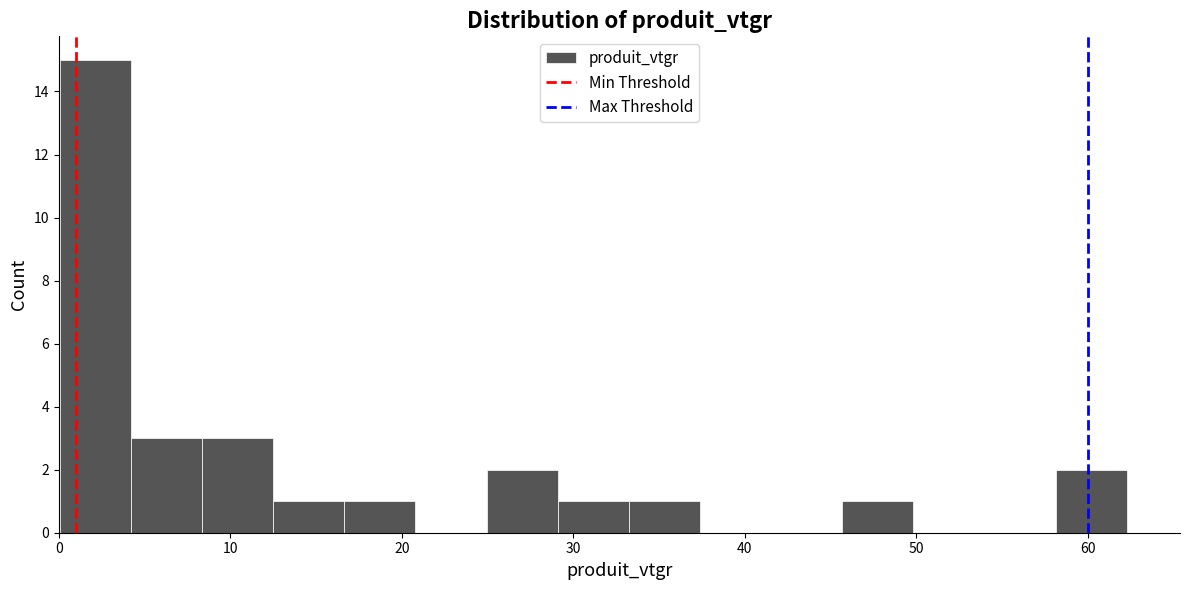

Reading left to right, list every bar in this chart as the range it spans on the x-axis followed by its height. Neither the bar edges nor the heights are printed on the chart, so give them approximately, as read against the axes.

0 to 4: 15
4 to 8: 3
8 to 13: 3
13 to 17: 1
17 to 21: 1
21 to 25: 0
25 to 29: 2
29 to 33: 1
33 to 37: 1
37 to 42: 0
42 to 46: 0
46 to 50: 1
50 to 54: 0
54 to 58: 0
58 to 62: 2